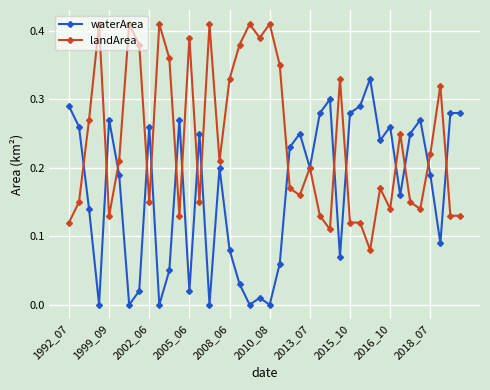

Rank the series by their maximum value, from highest to lowest.

landArea, waterArea